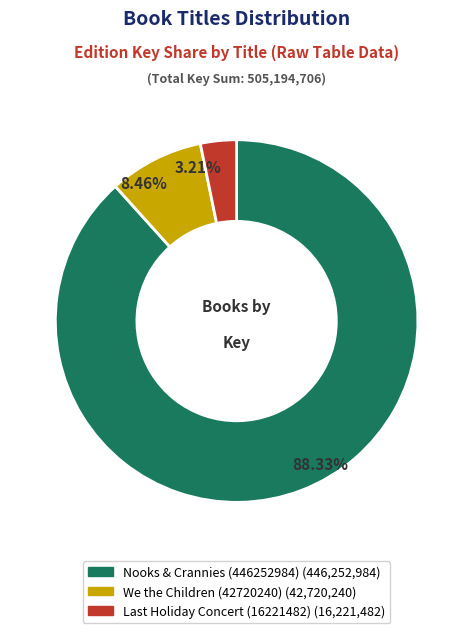

Which category accounts for the majority?

Nooks & Crannies (446252984)